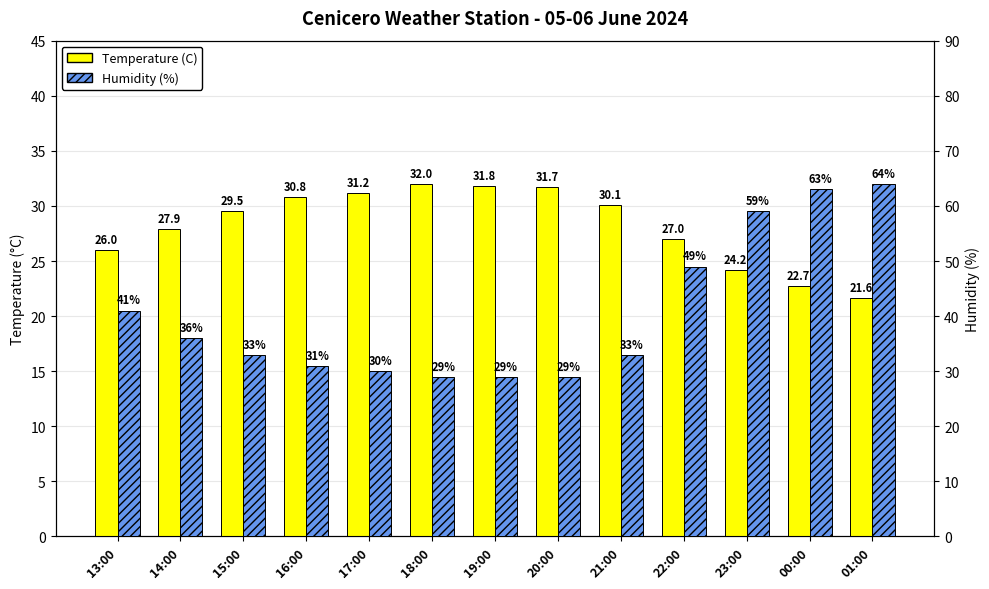

At which category is the sum across all series the highest?

00:00